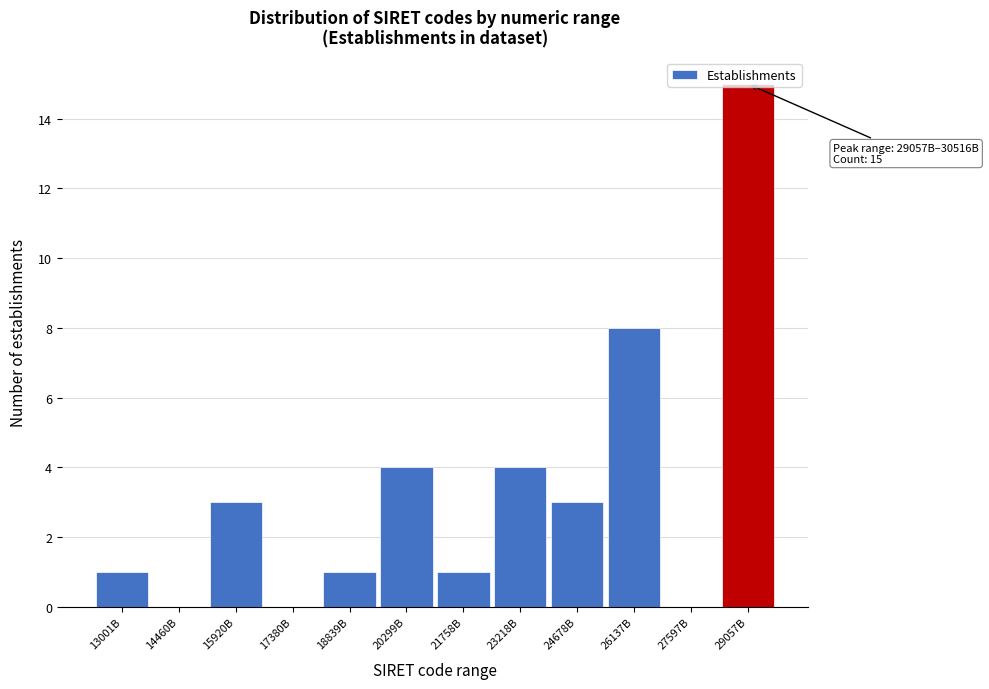

True or false: the data shows 2 at 18839B.

False